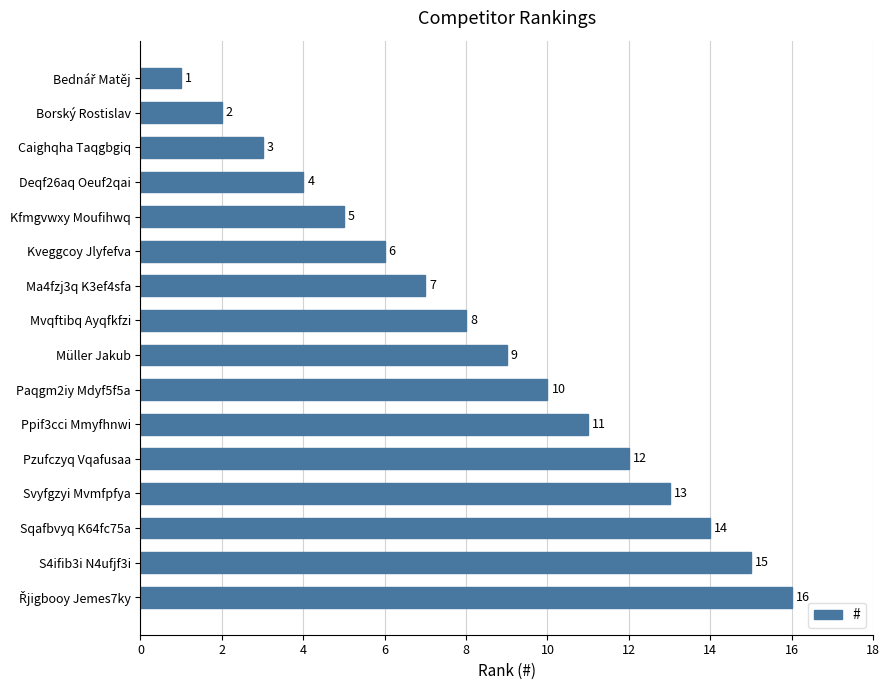

The chart shows a value of 3 at Borský Rostislav. True or false?

False